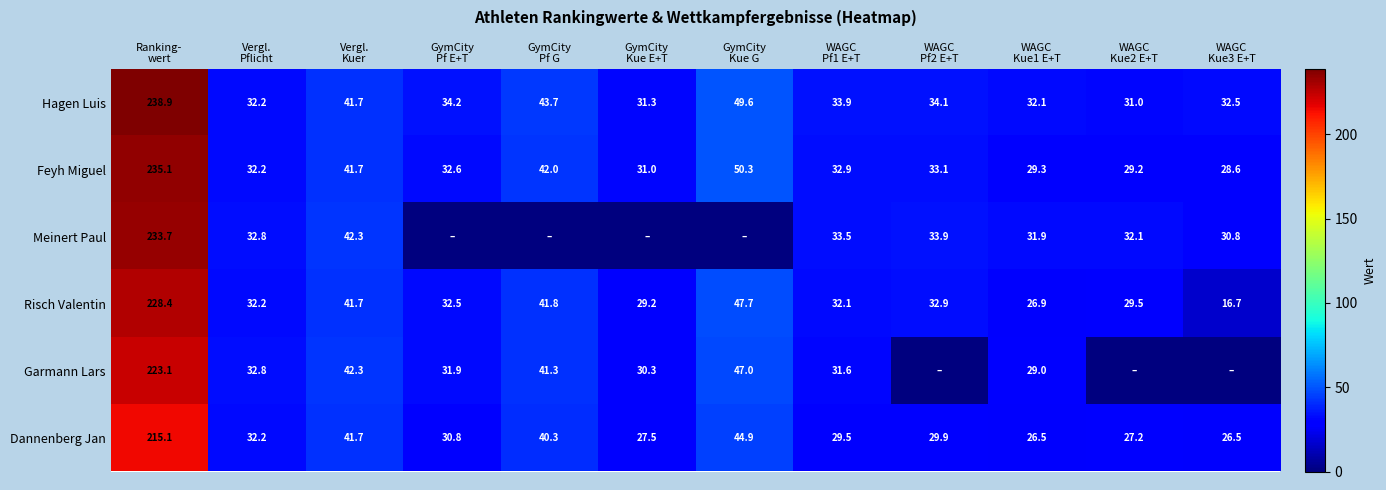

What is the minimum value for Feyh Miguel?

28.6